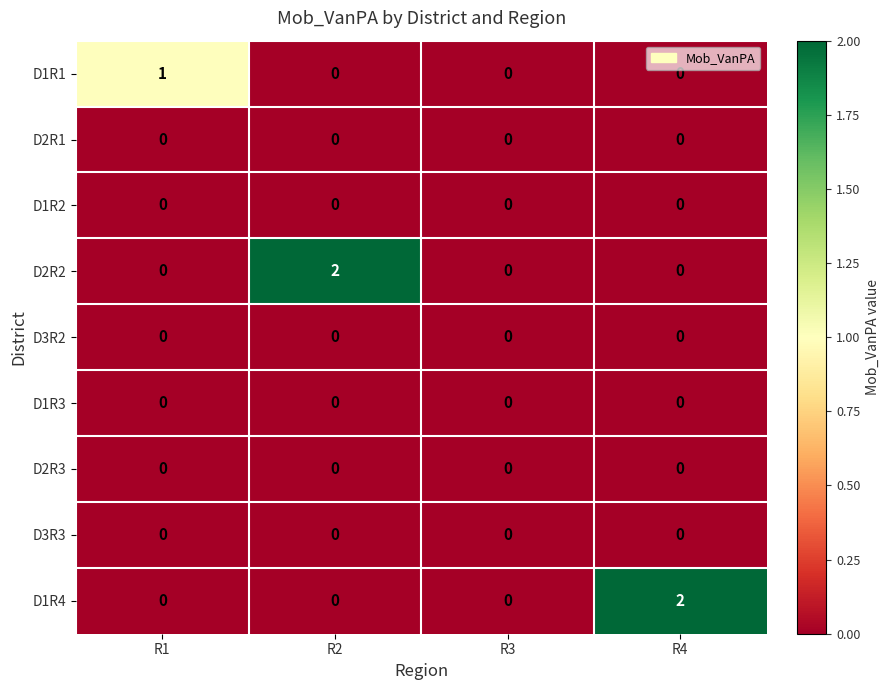

Which series changed the most between R1 and R2?

D2R2